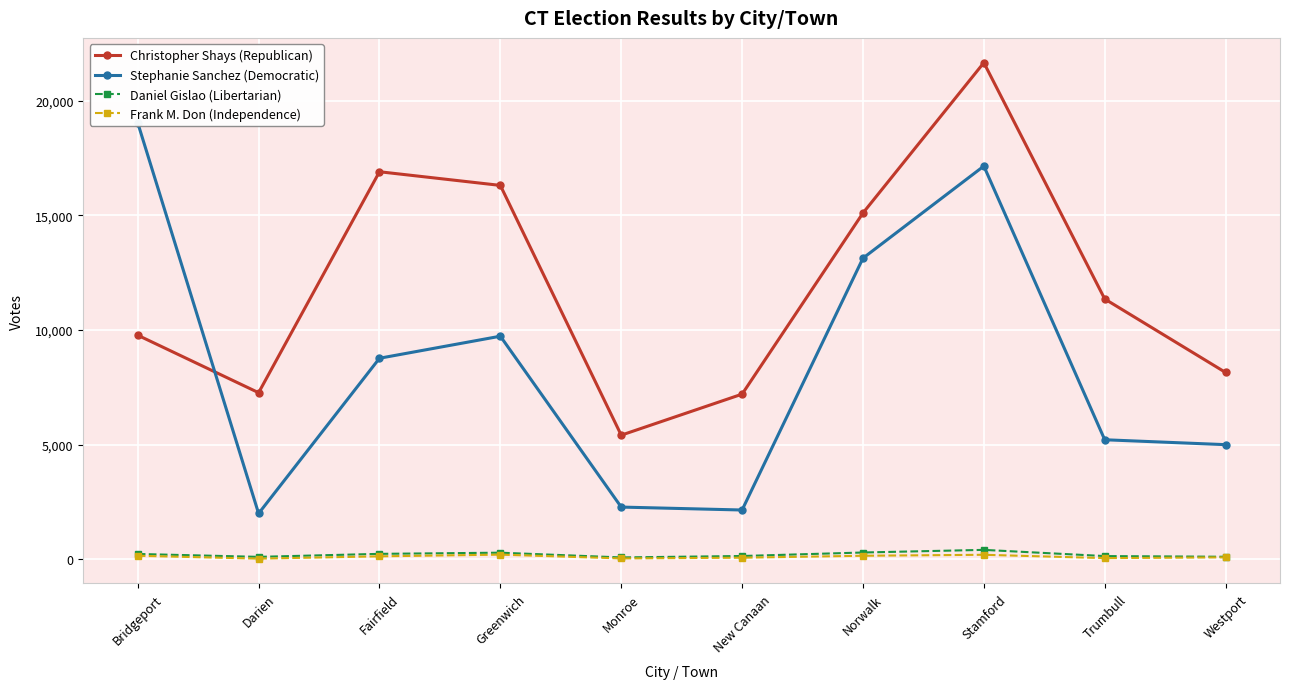

At which category is the sum across all series the highest?

Stamford